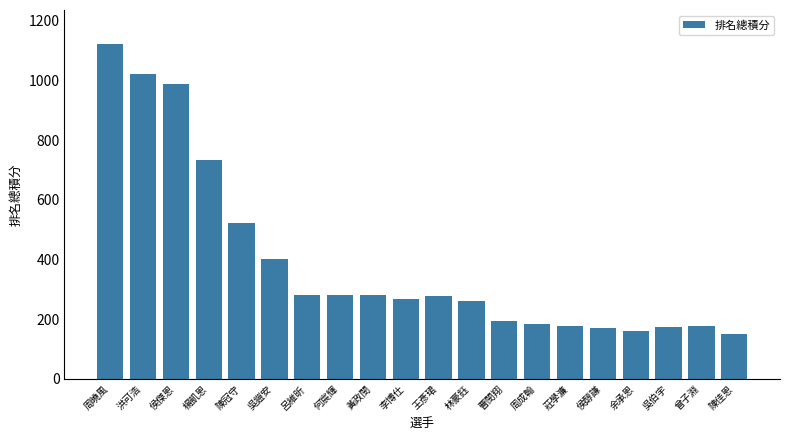

What is the smallest value displayed?

150.5